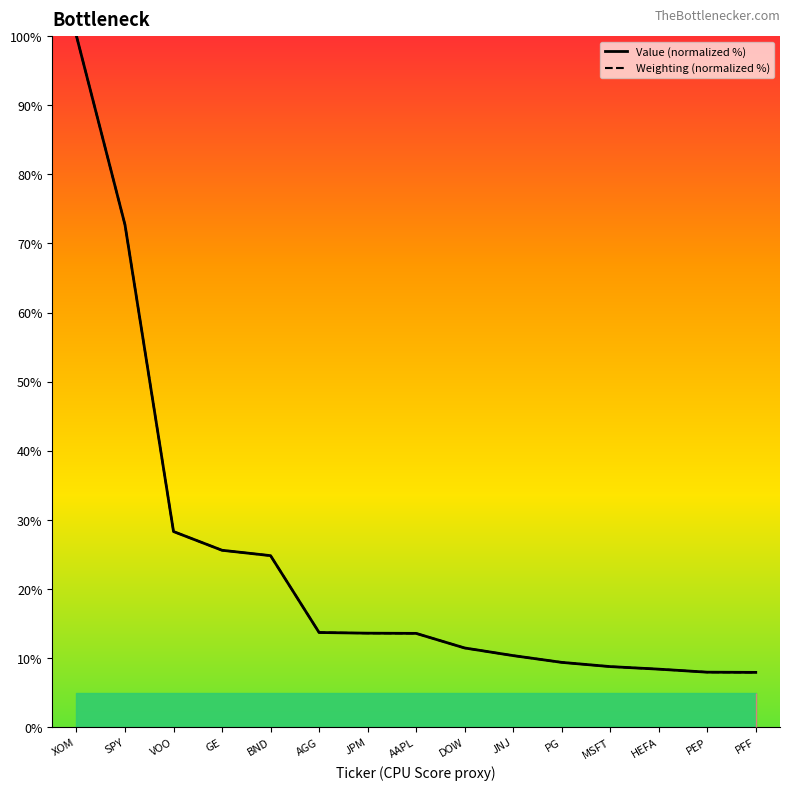

What are all the series names shown in the legend?

Value (normalized %), Weighting (normalized %)